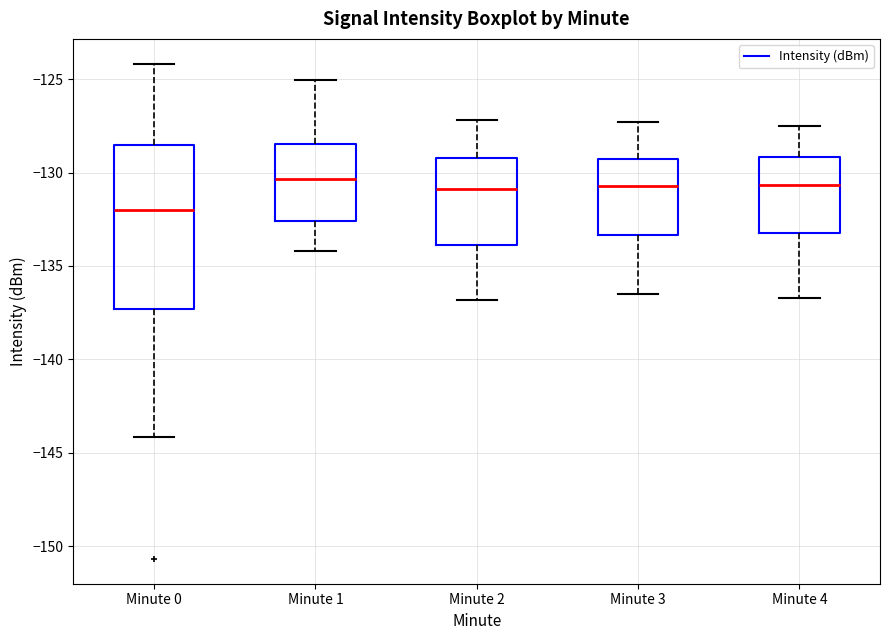

Comparing the boxes themselves (not the whiskers), which one is the tallest?

Minute 0